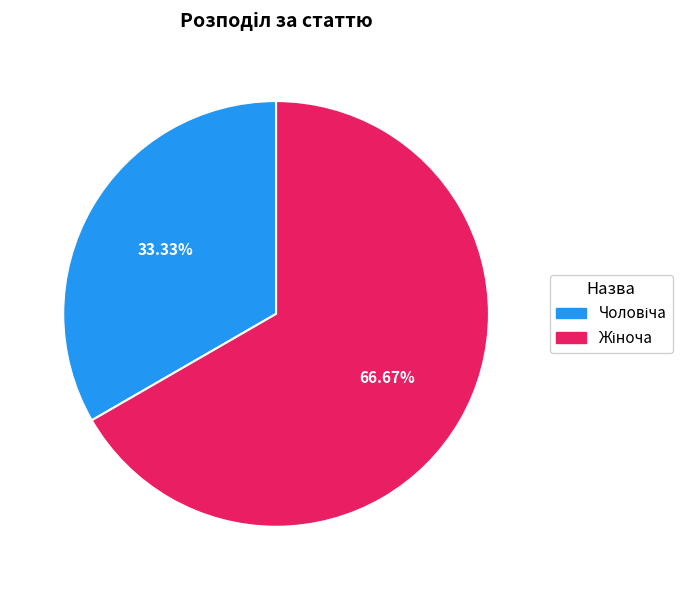

Count the number of slices in the pie.

2